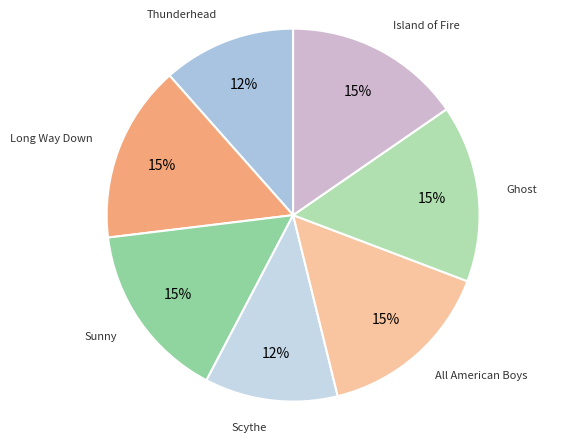

Count the number of slices in the pie.

7